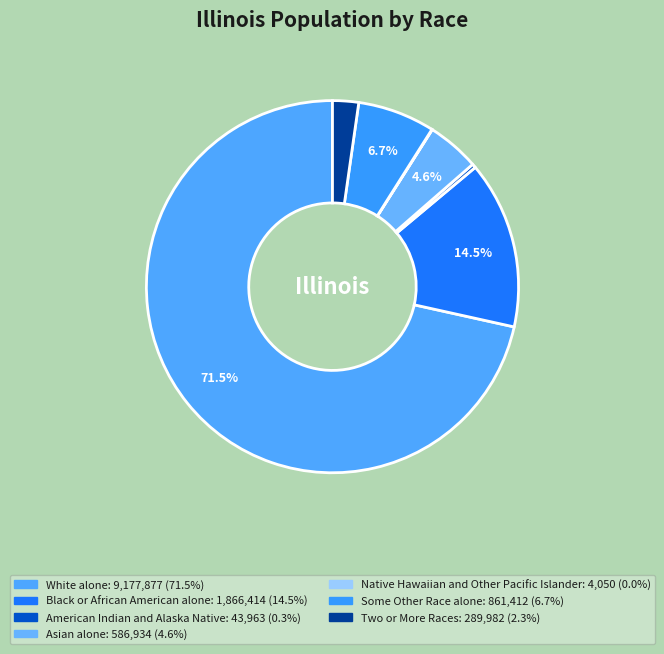

What portion of the pie excludes Native Hawaiian and Other Pacific Islander?

100.0%